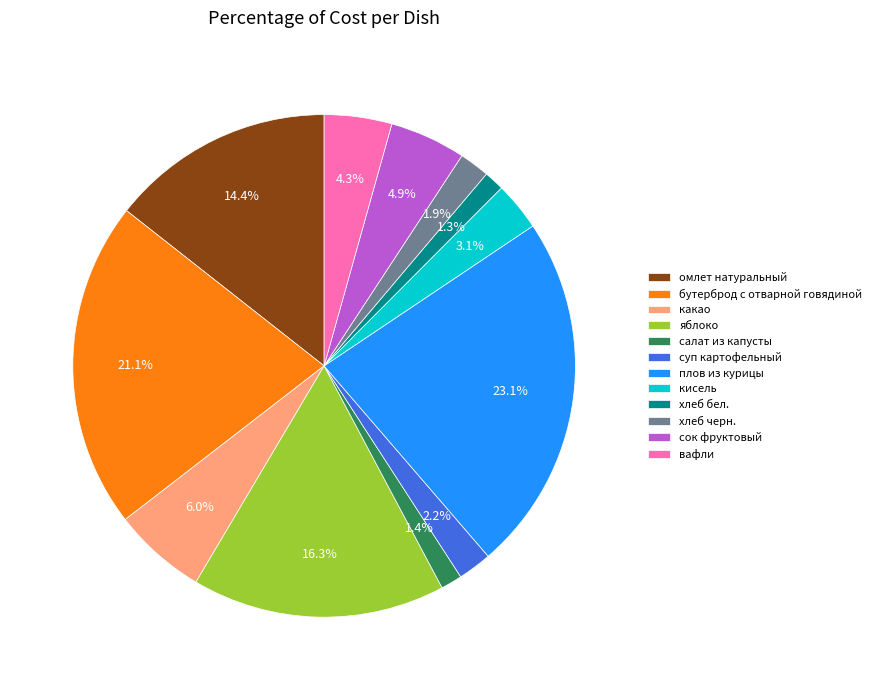

Count the number of slices in the pie.

12